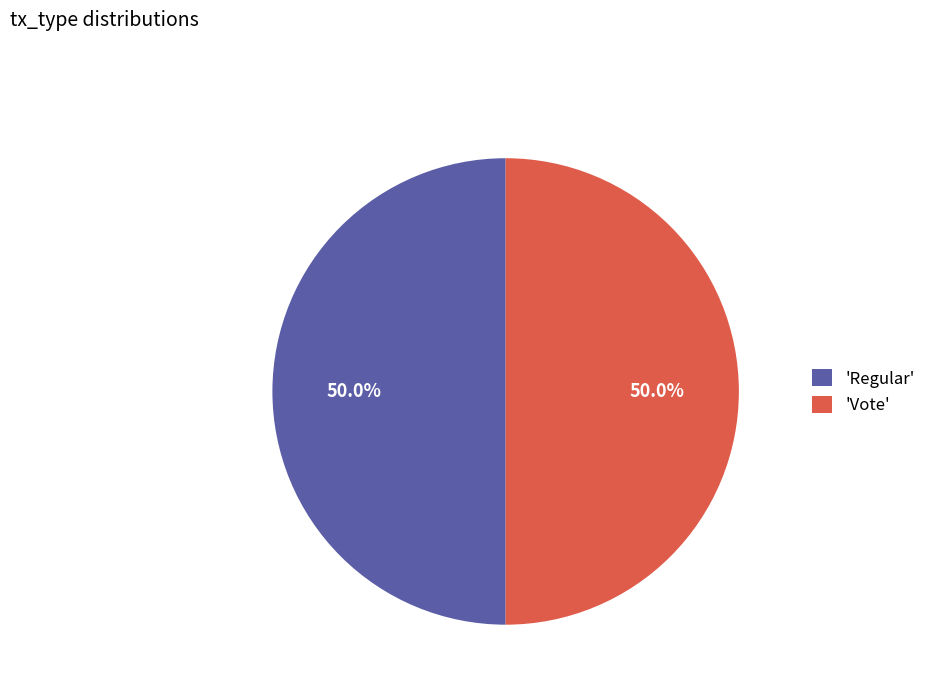

Combined, what portion of the pie is 'Regular' and 'Vote'?

100.0%